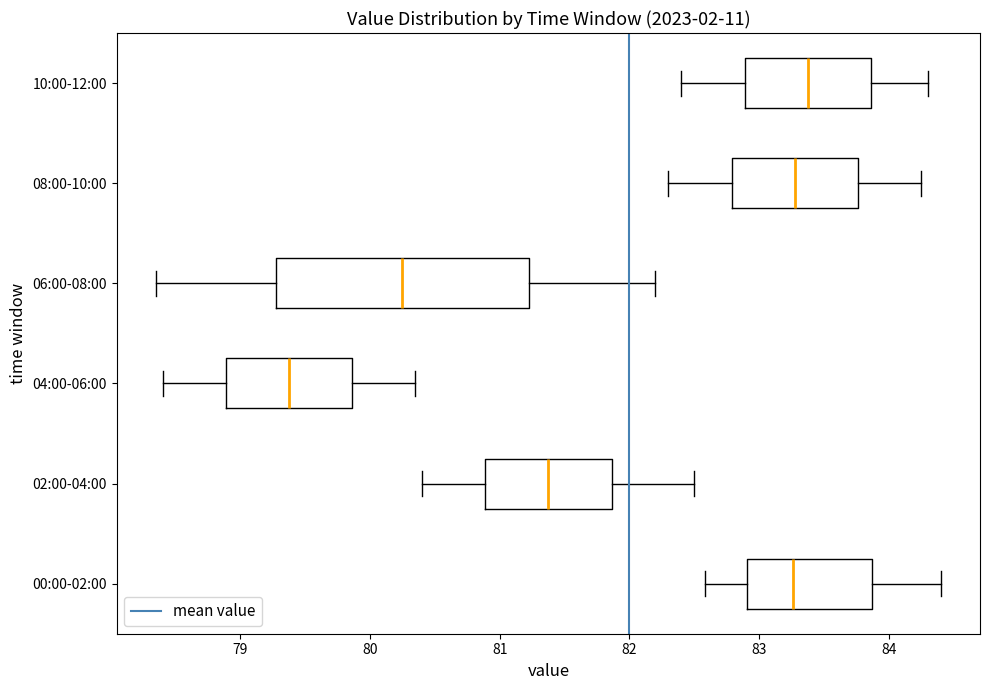

Which box is the widest, from its left edge to its right edge?

06:00-08:00